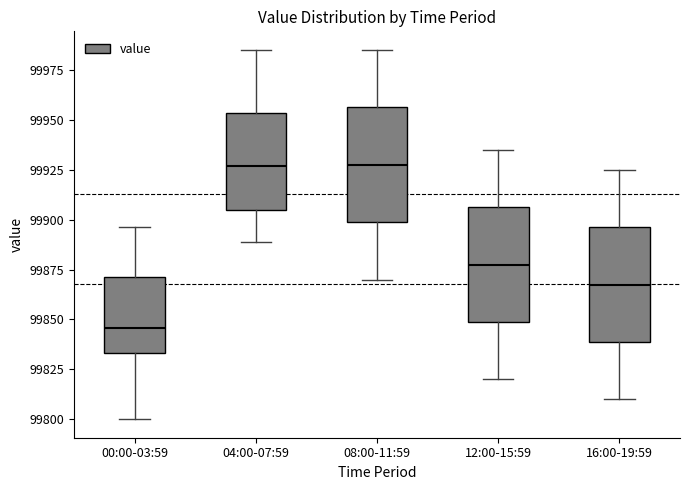

Where is the upper edge of the box for 08:00-11:59 on the y-axis? The values are not printed on the chart, so give them approximately, as read against the axis.

99955